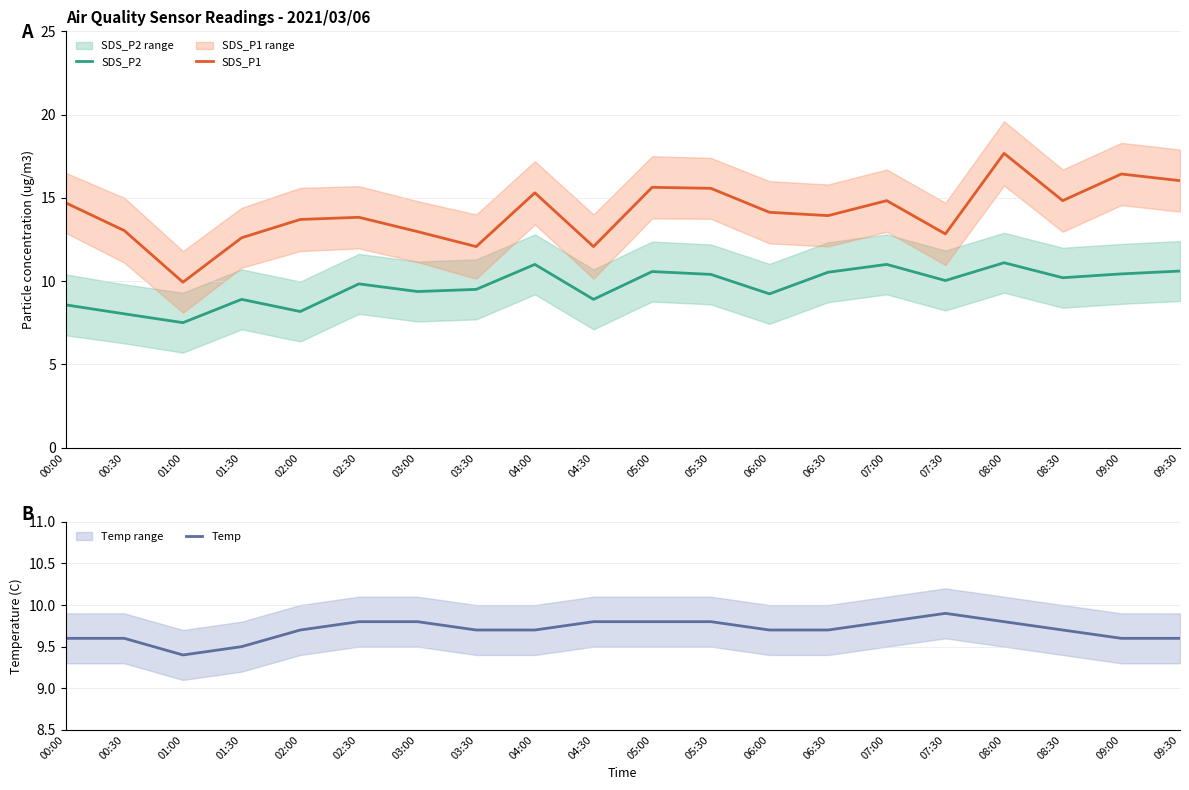

Does the chart have visible grid lines?

Yes